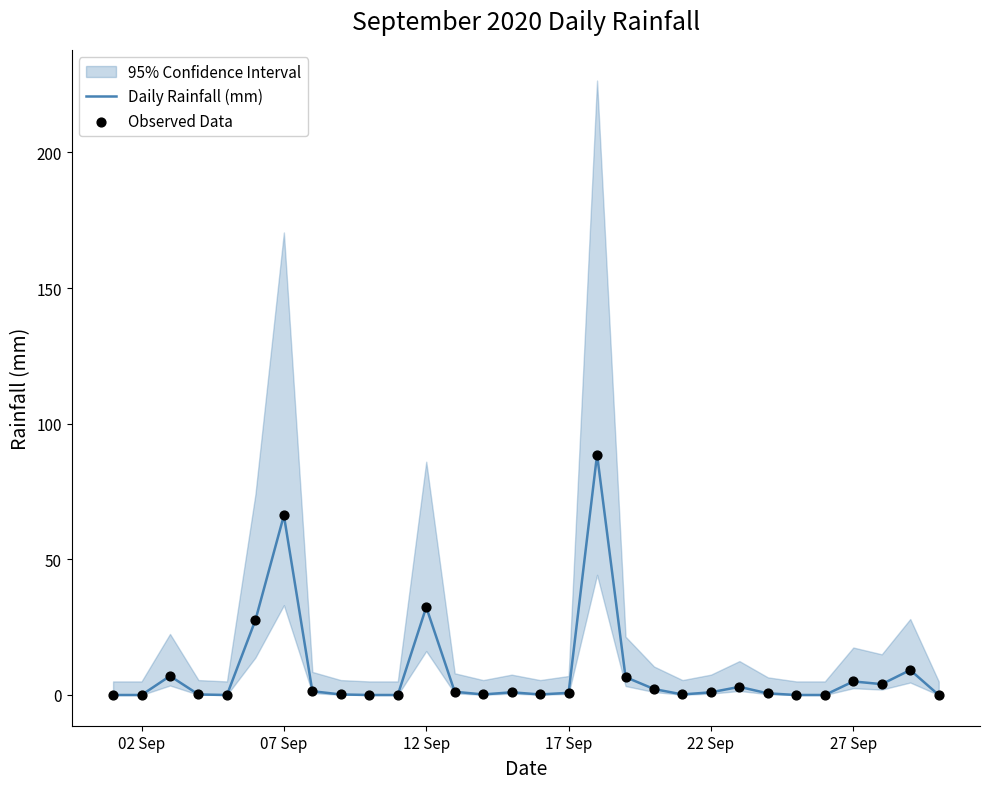

Which series reaches the maximum Y coordinate?

Daily Rainfall (mm)